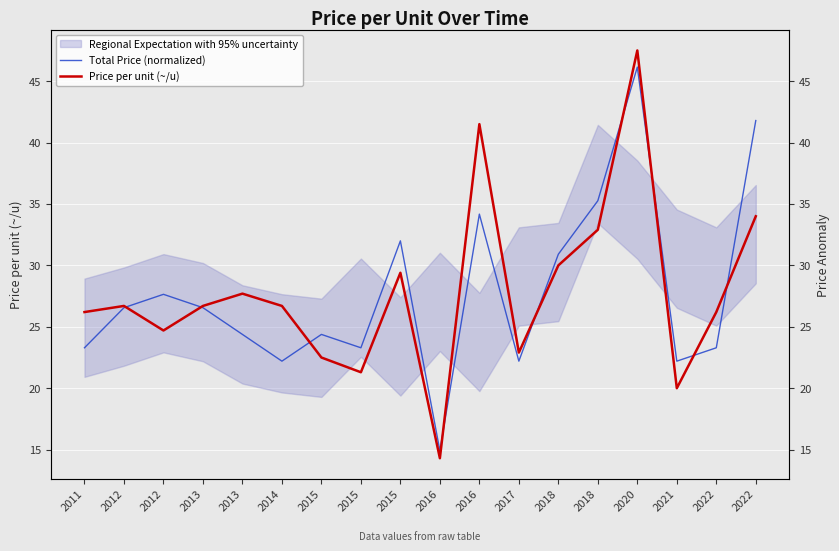

True or false: Total Price (normalized) and Price per unit (~/u) cross at least once.

True